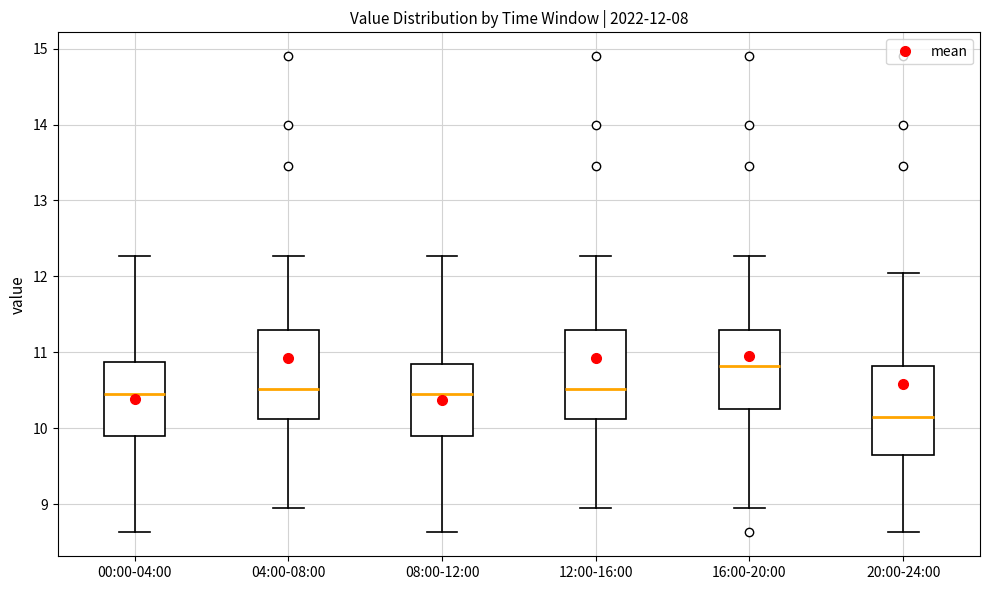

Which box's median line is the highest?

16:00-20:00